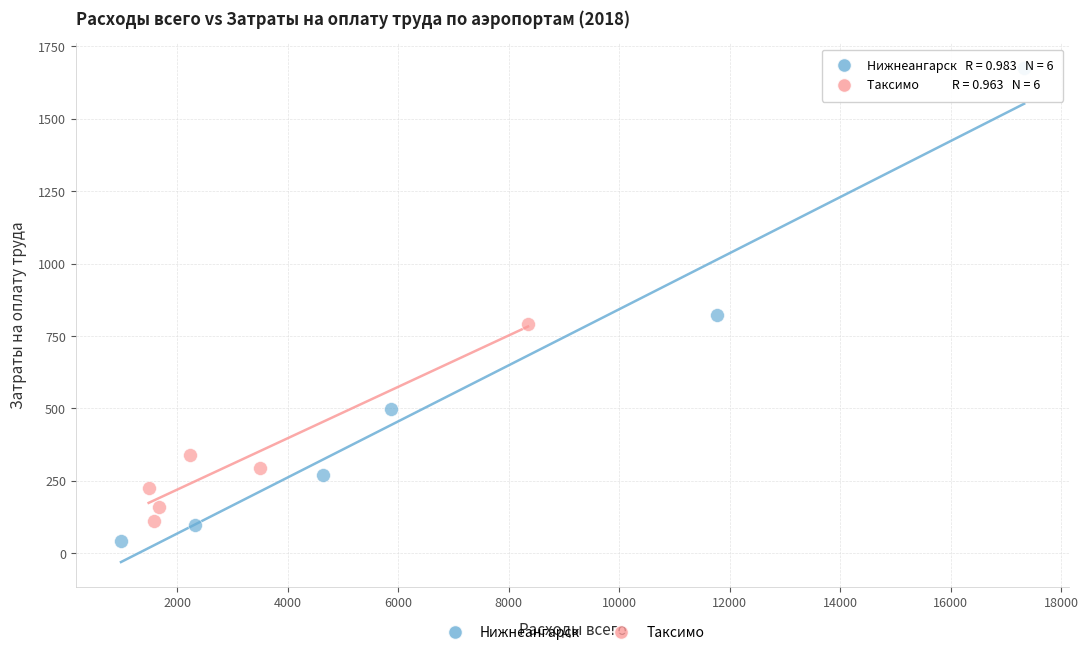

Which series has the largest Y range (max minus min)?

Нижнеангарск